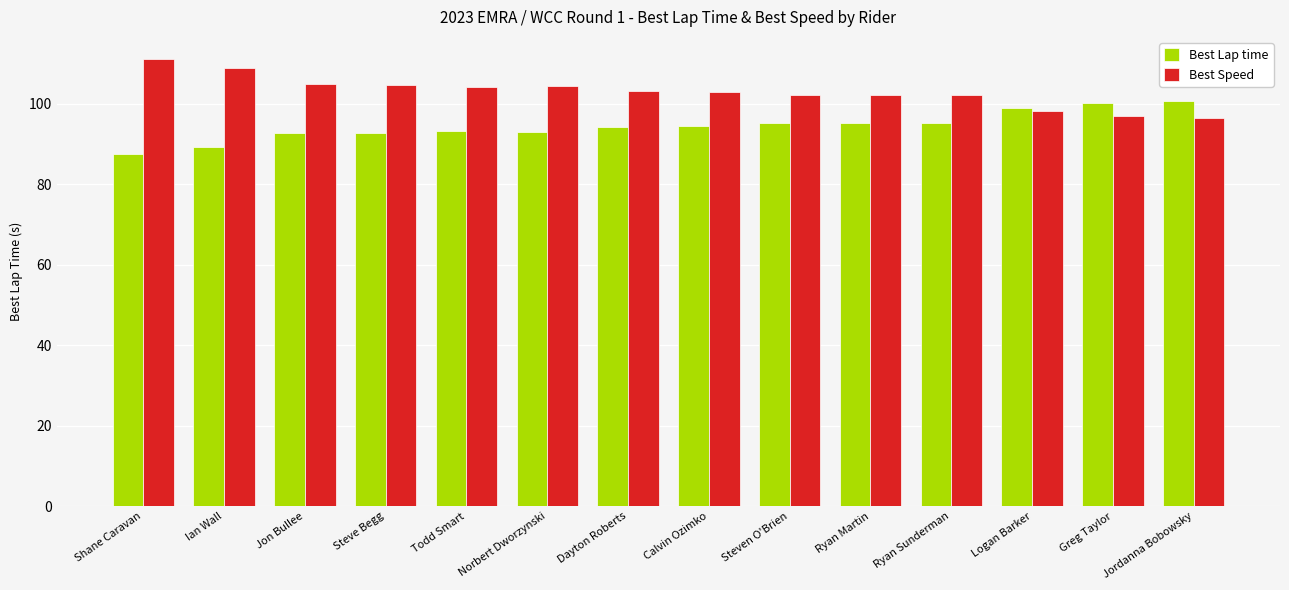

True or false: Best Lap time has a value of 95.2 at Ryan Martin.

True